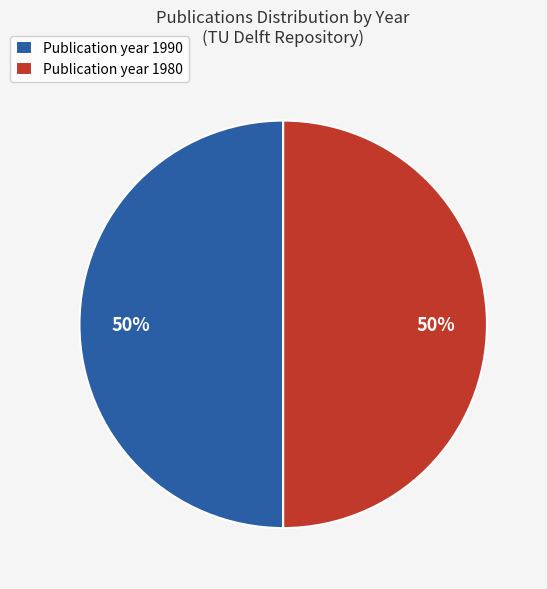

Is it true that Publication year 1980 is 50% of the pie?

True